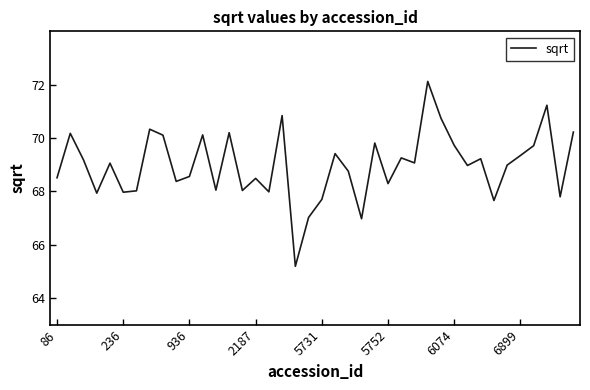

What is the smallest value displayed?

65.2